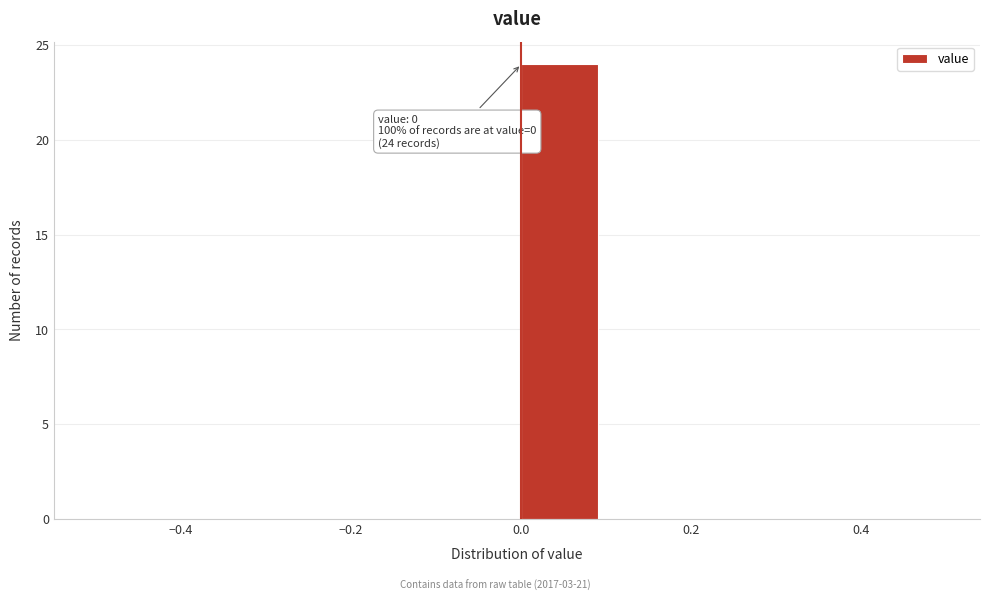

Over which range of the x-axis is the bar tallest?

0.0 to 0.1